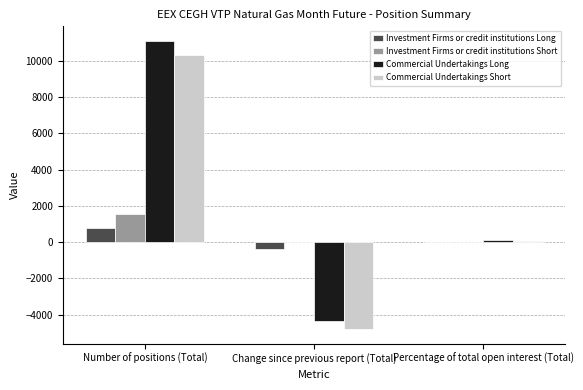

At which category is the sum across all series the highest?

Number of positions (Total)